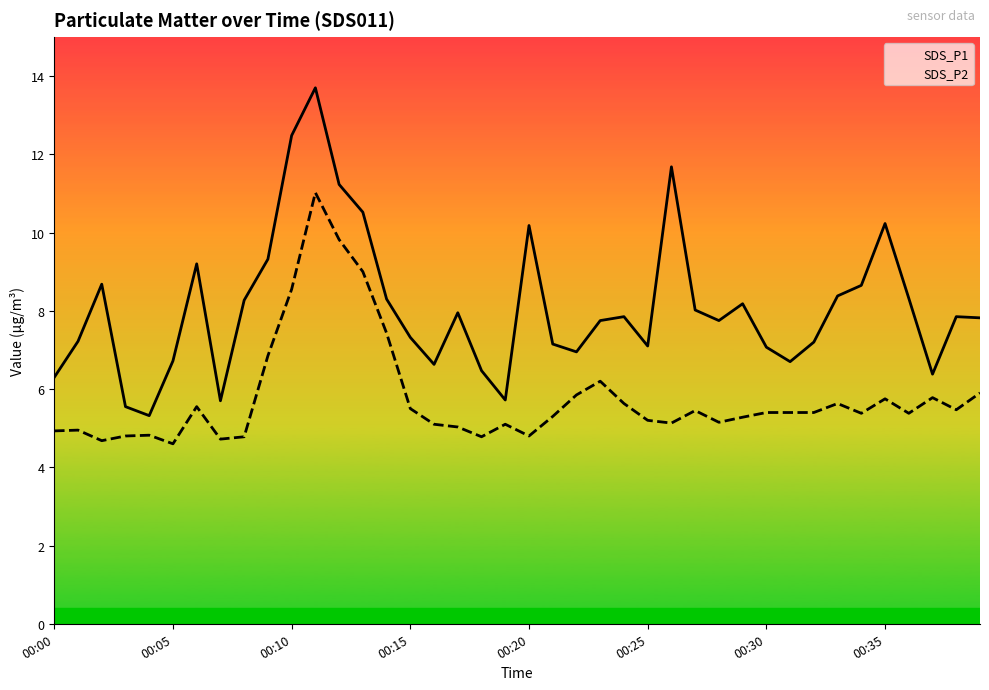

Read the SDS_P1 value at 00:05.

6.7